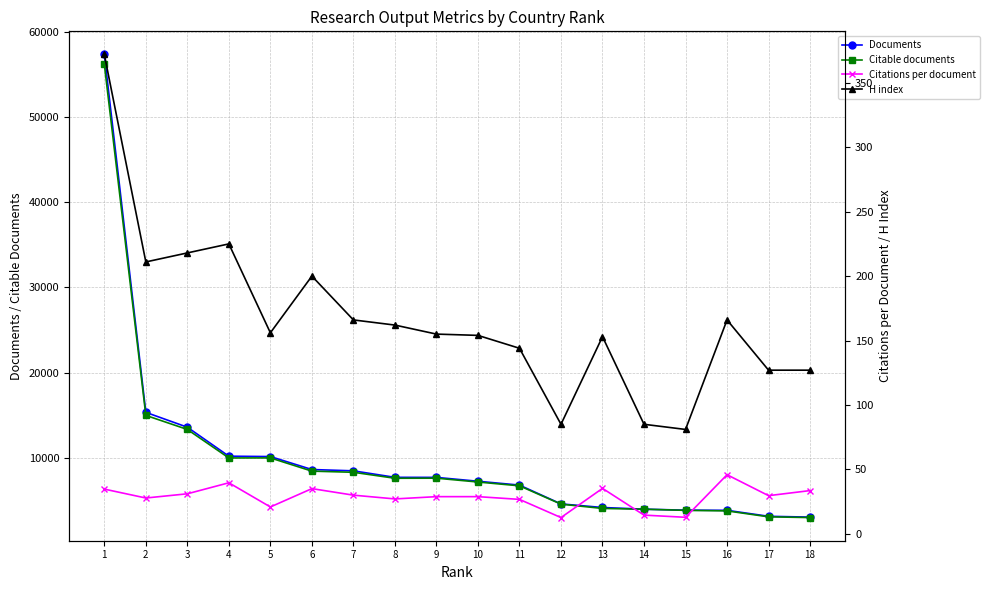

True or false: H index and Citations per document cross at least once.

False